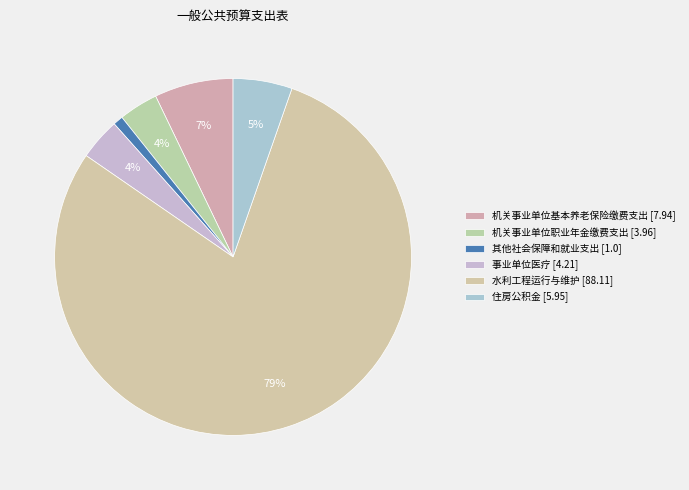

What is the change in value from 机关事业单位职业年金缴费支出 to 其他社会保障和就业支出?

-3.0